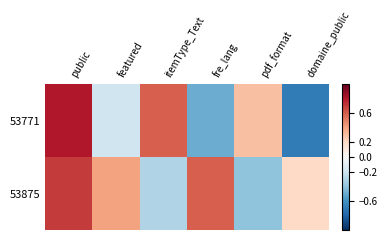

What is the total value across all series at itemType_Text?

0.3